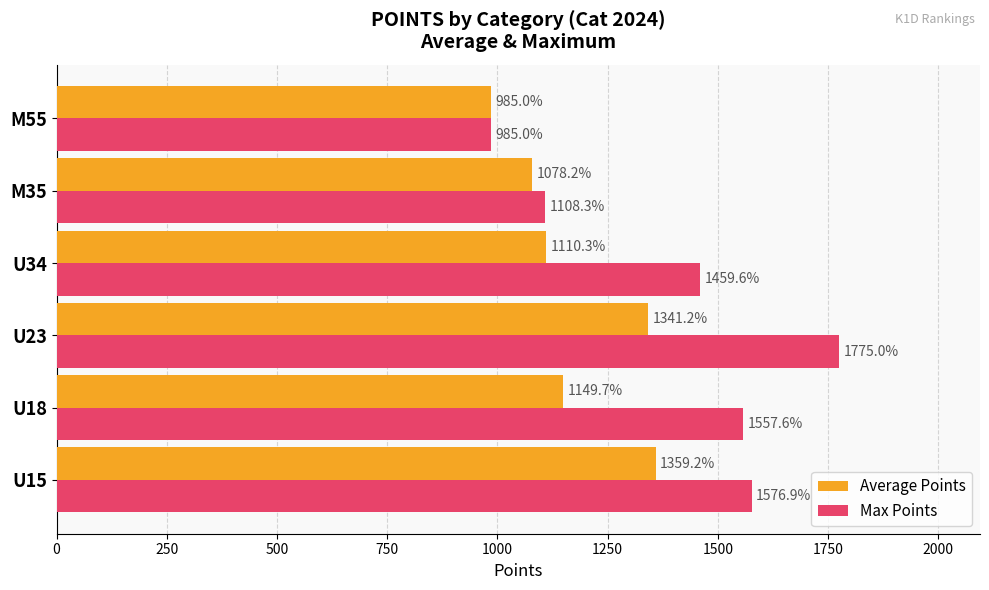

List the labels in order of Average Points value, largest first.

U15, U23, U18, U34, M35, M55